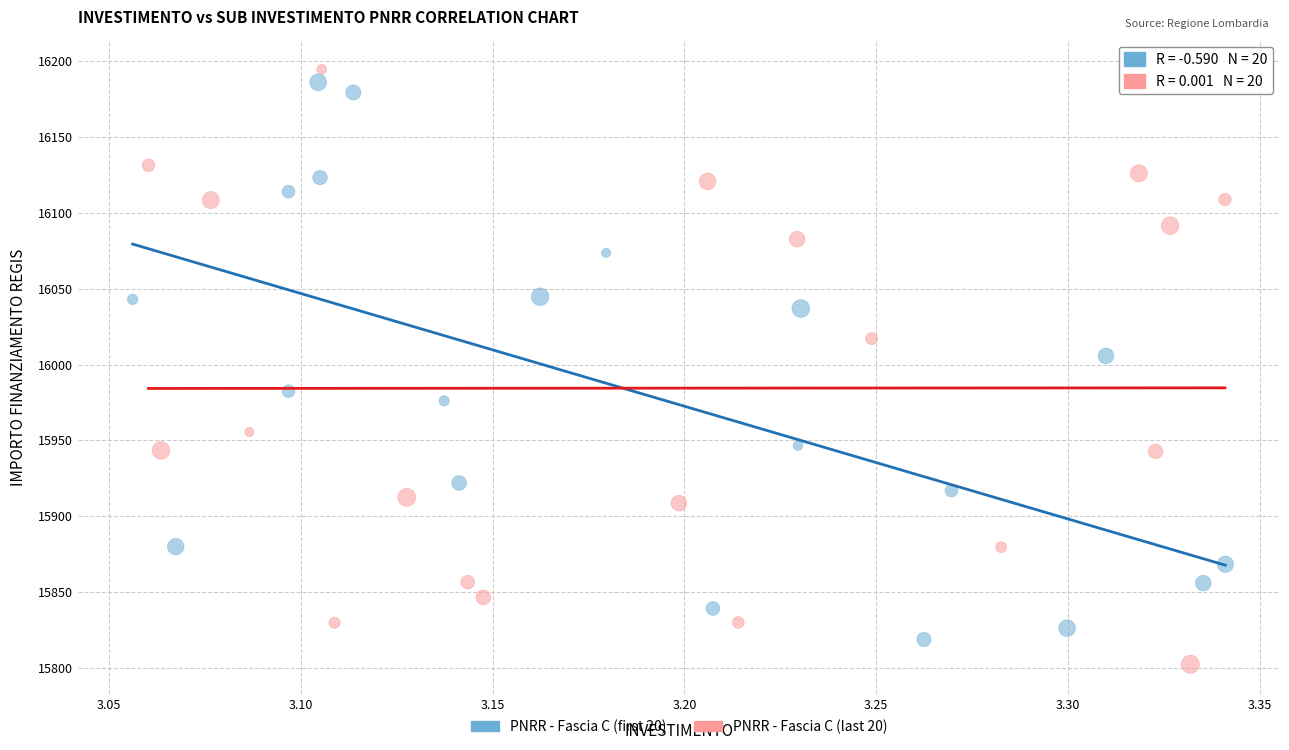

Which series contains the highest Y value?

PNRR - Fascia C (last 20)